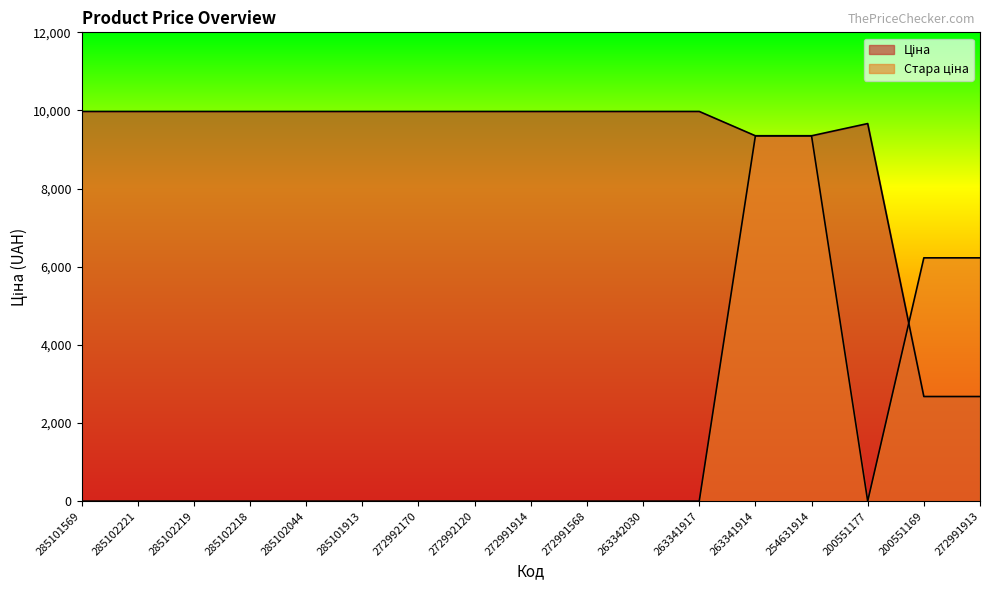

What is the label of the 15th point from the left?

200551177